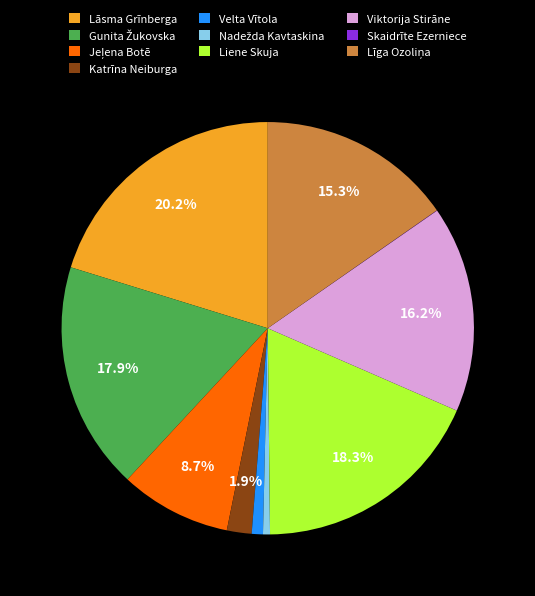

Which slice is the largest?

Lāsma Grīnberga